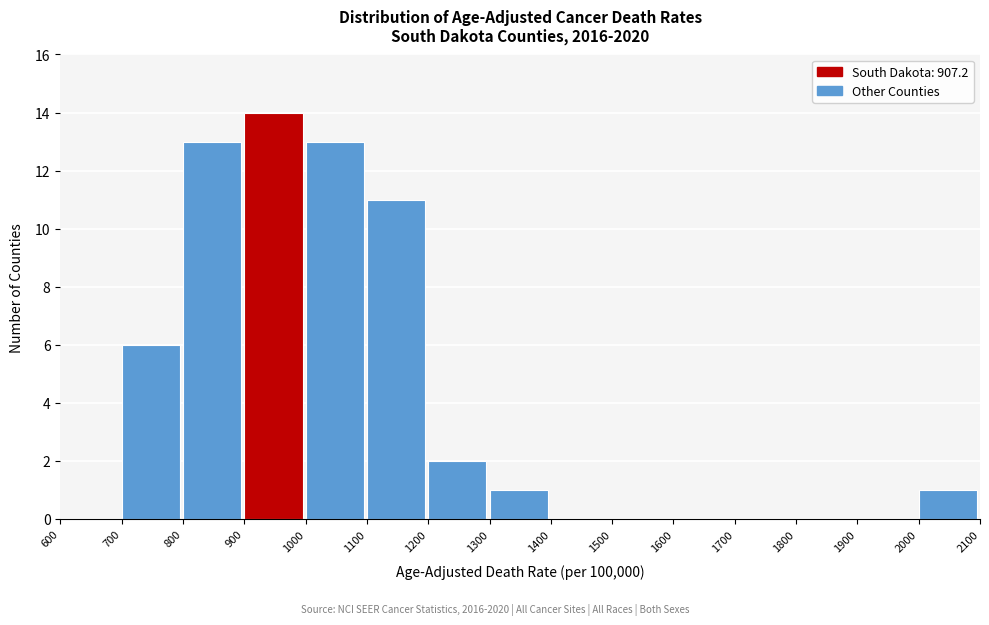

Over which range of the x-axis is the bar tallest?

900 to 1000